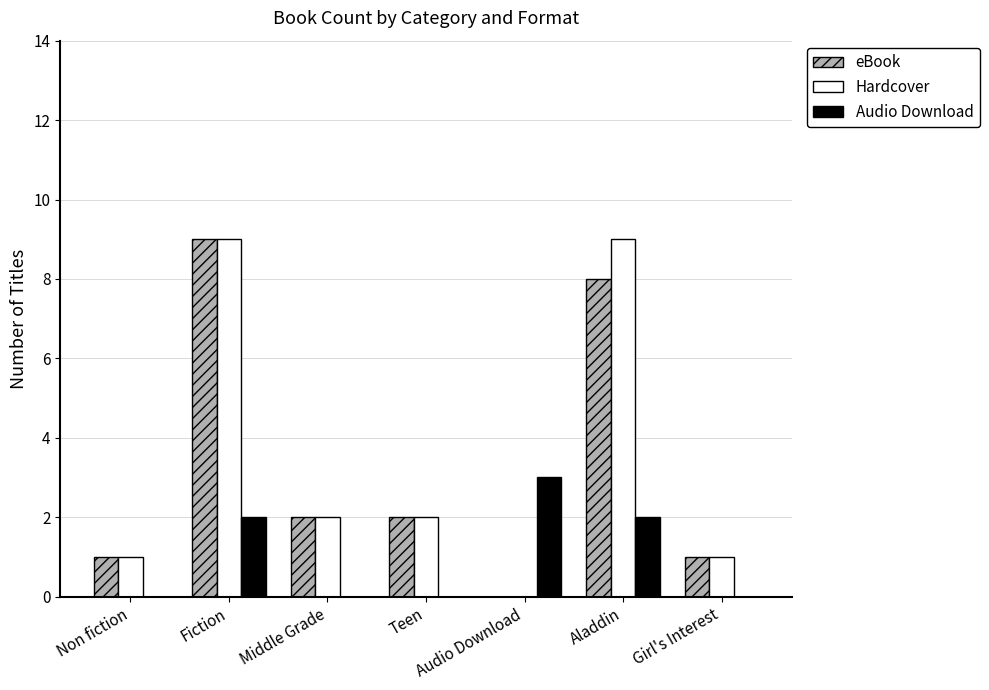

Reading left to right, what are all the values shown in this chart?

eBook: 1	9	2	2	0	8	1
Hardcover: 1	9	2	2	0	9	1
Audio Download: 0	2	0	0	3	2	0